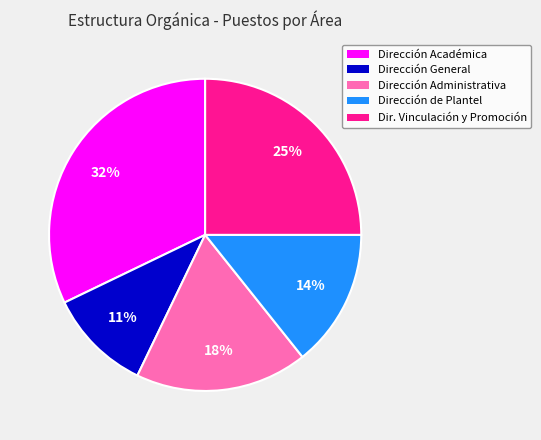

Is there a majority slice in this chart?

No